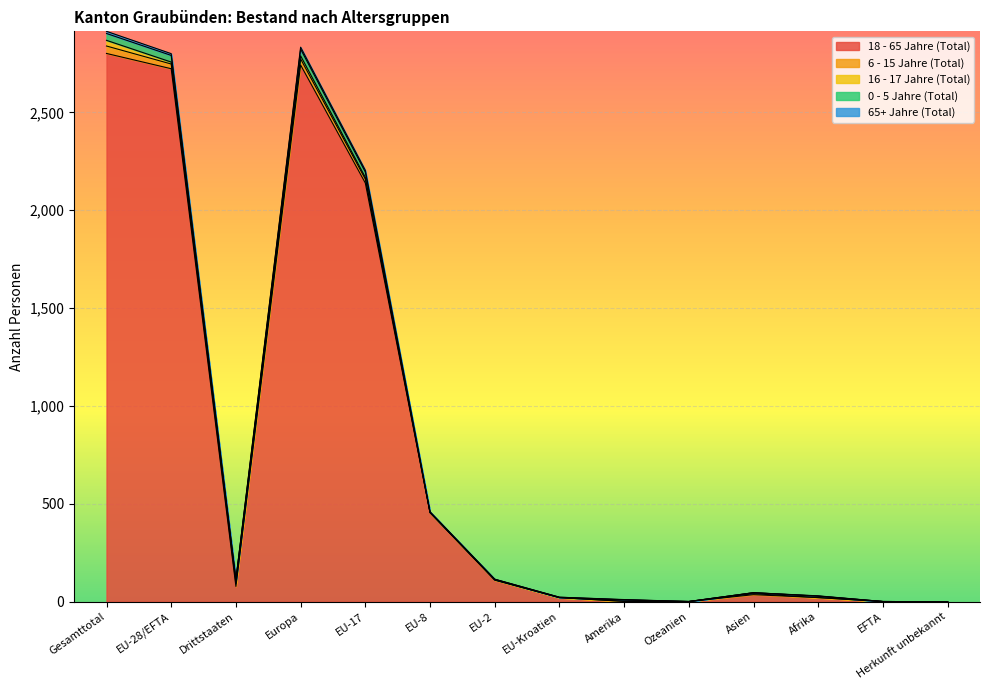

How many lines are shown in the chart?

5